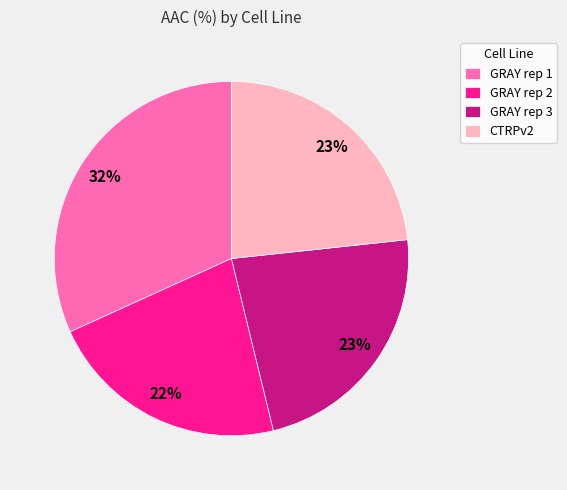

Between GRAY rep 3 and GRAY rep 1, which is larger?

GRAY rep 1